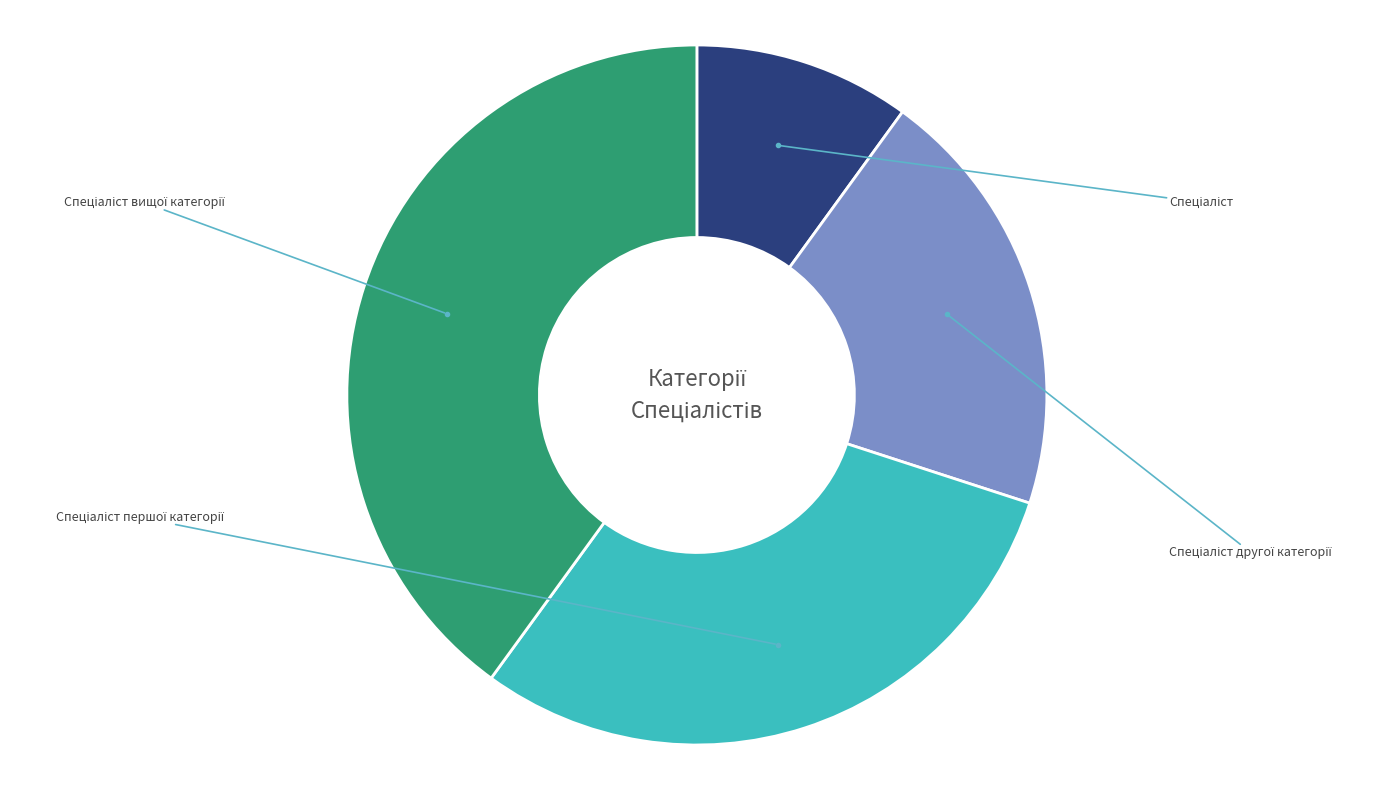

Is there a majority slice in this chart?

No